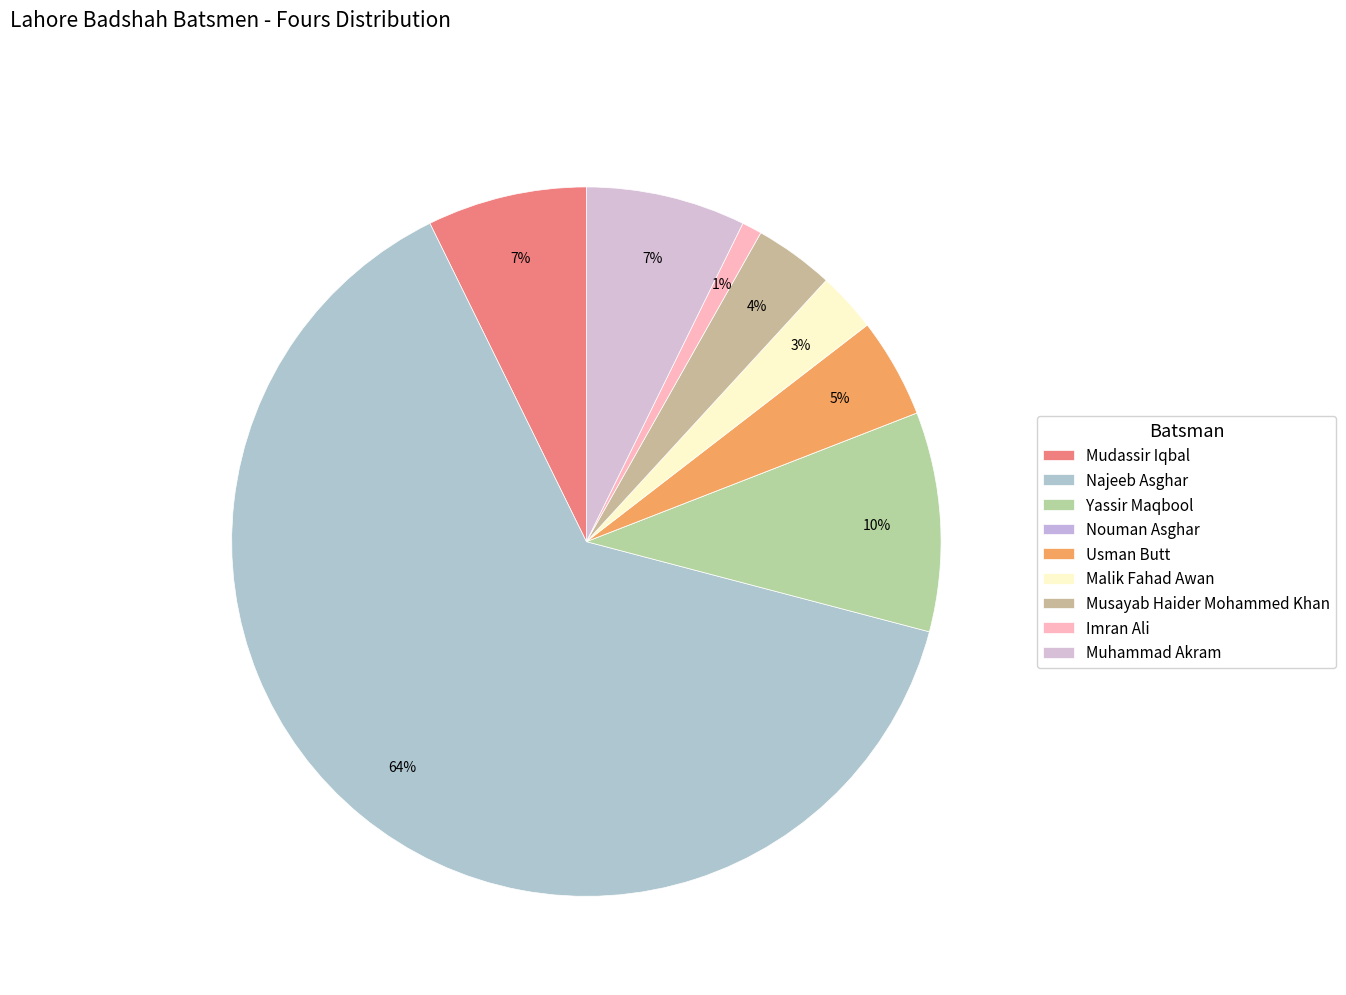

Do Nouman Asghar and Usman Butt together represent more than half of the pie?

No